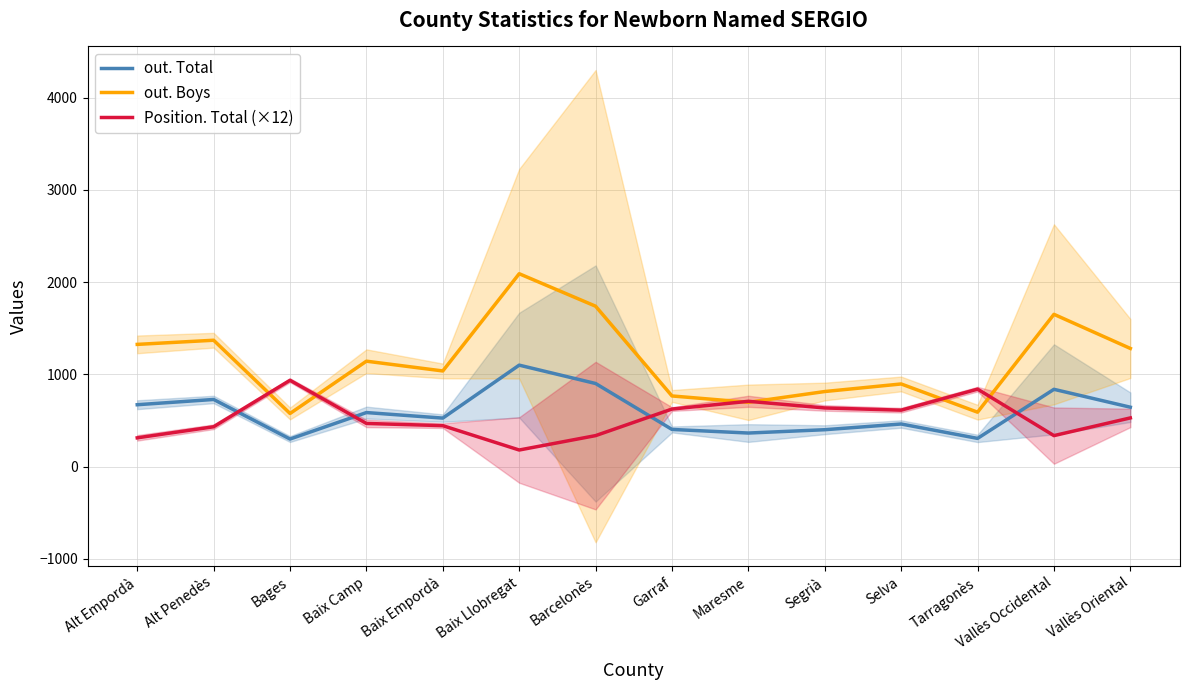

What is the label of the 14th point from the left?

Vallès Oriental